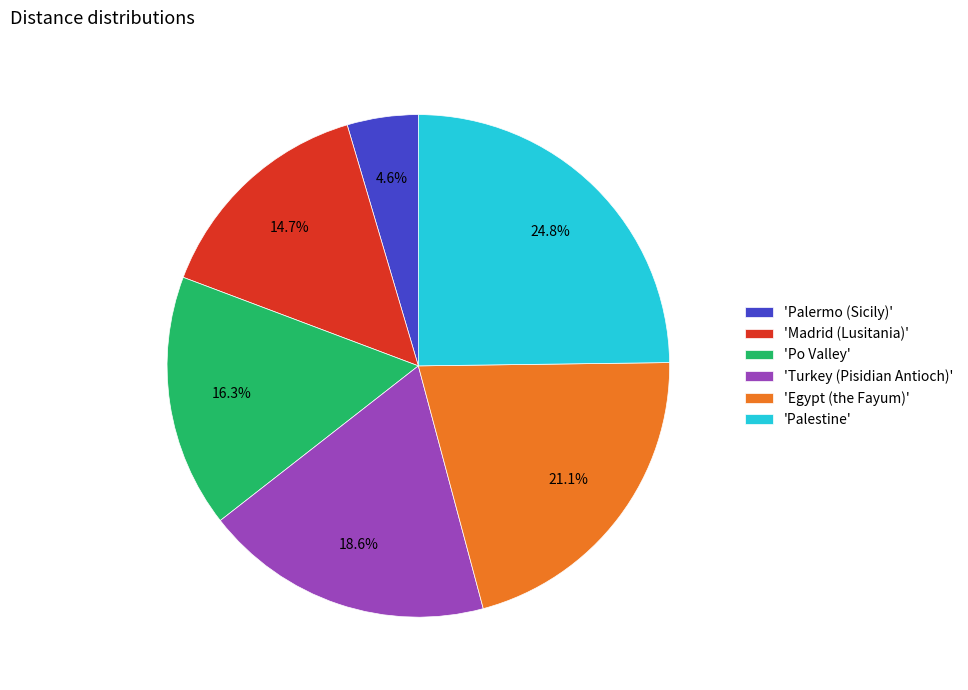

How many segments does this pie chart have?

6